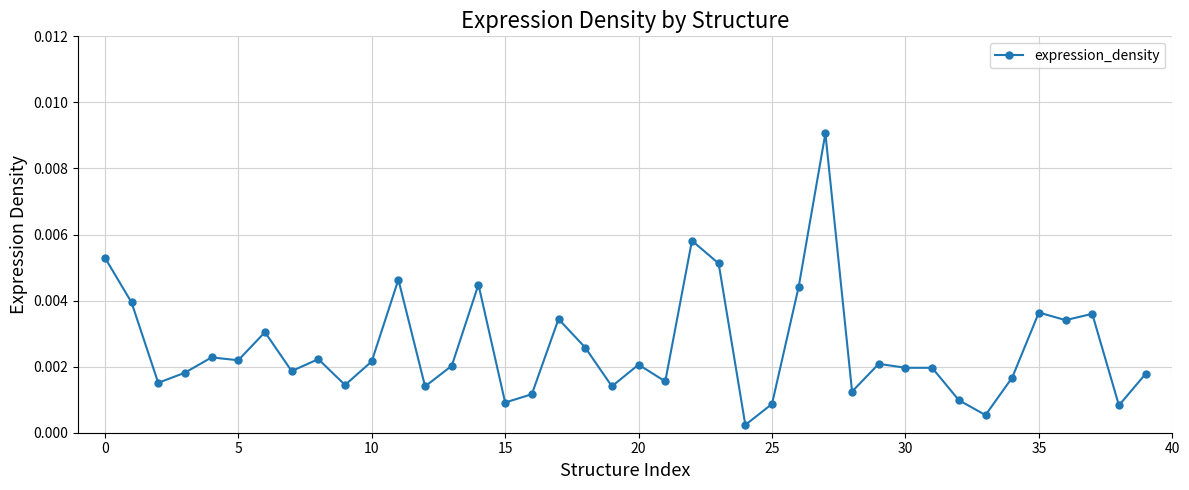

True or false: there are more than 0 points higher than both neighbors.

True